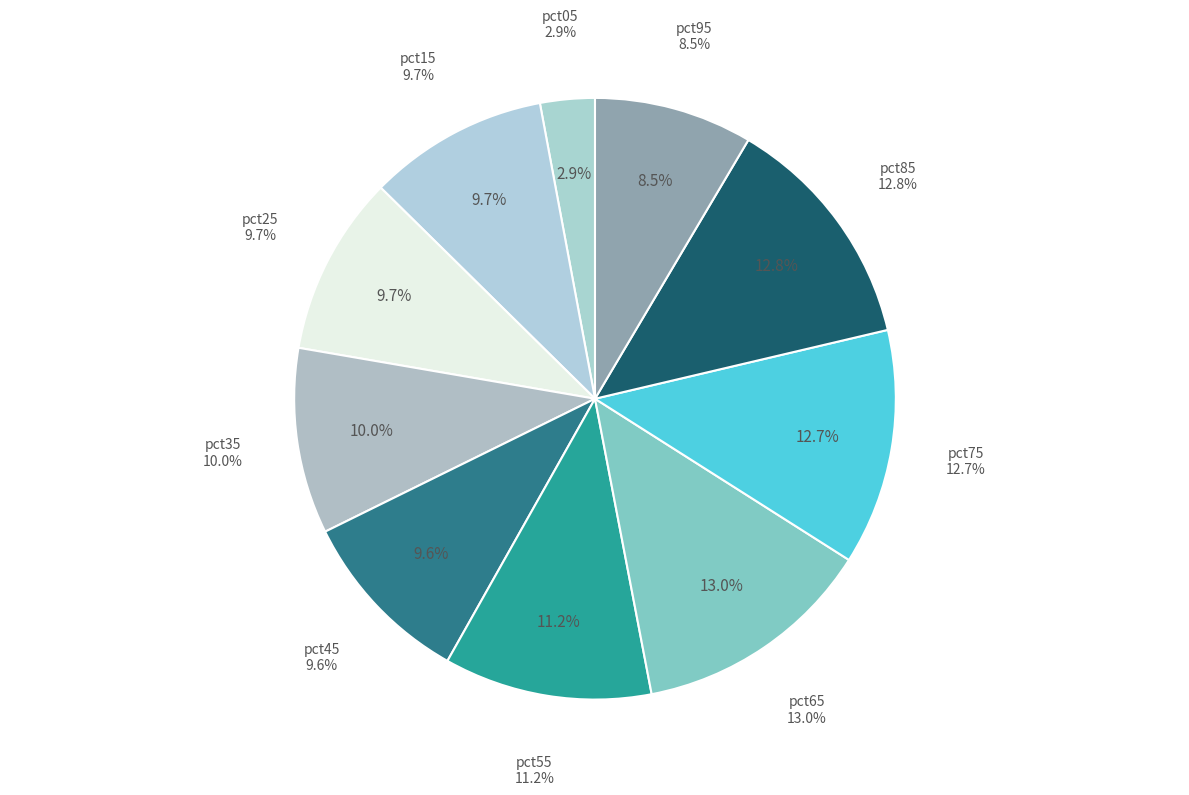

How many slices are in this pie chart?

10